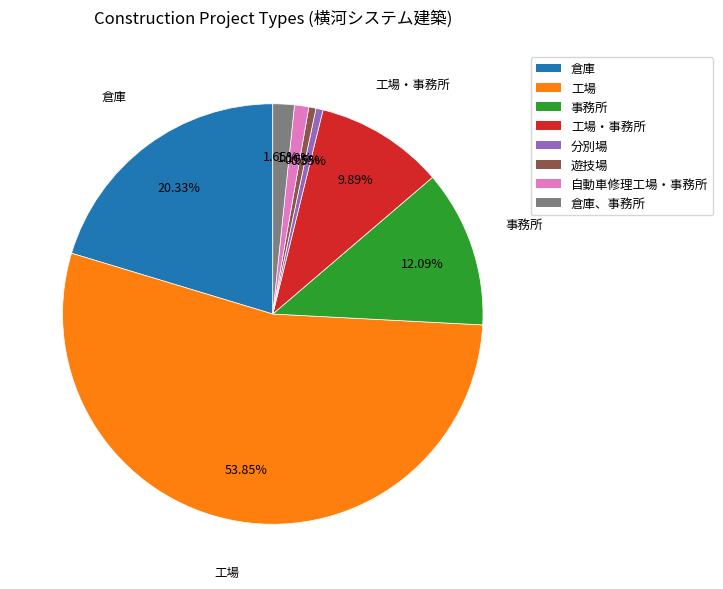

Is there a majority slice in this chart?

Yes